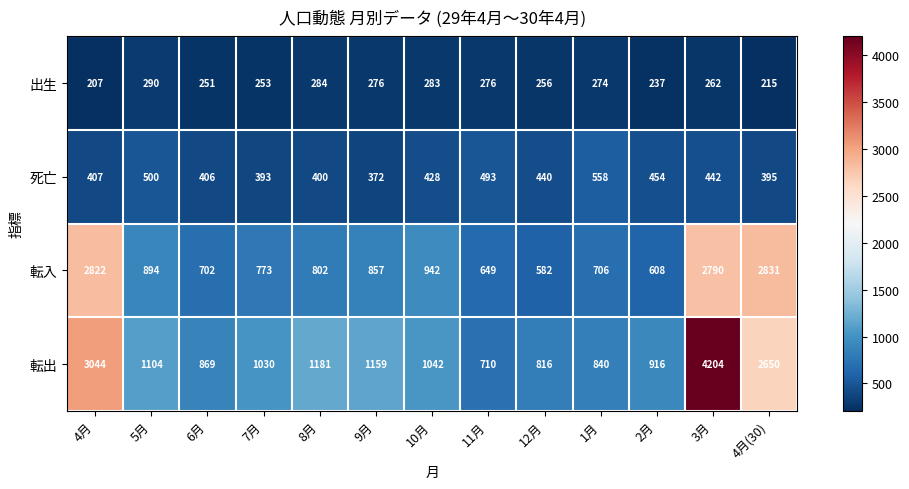

Where is 転入 nearest to the value 1706?

10月